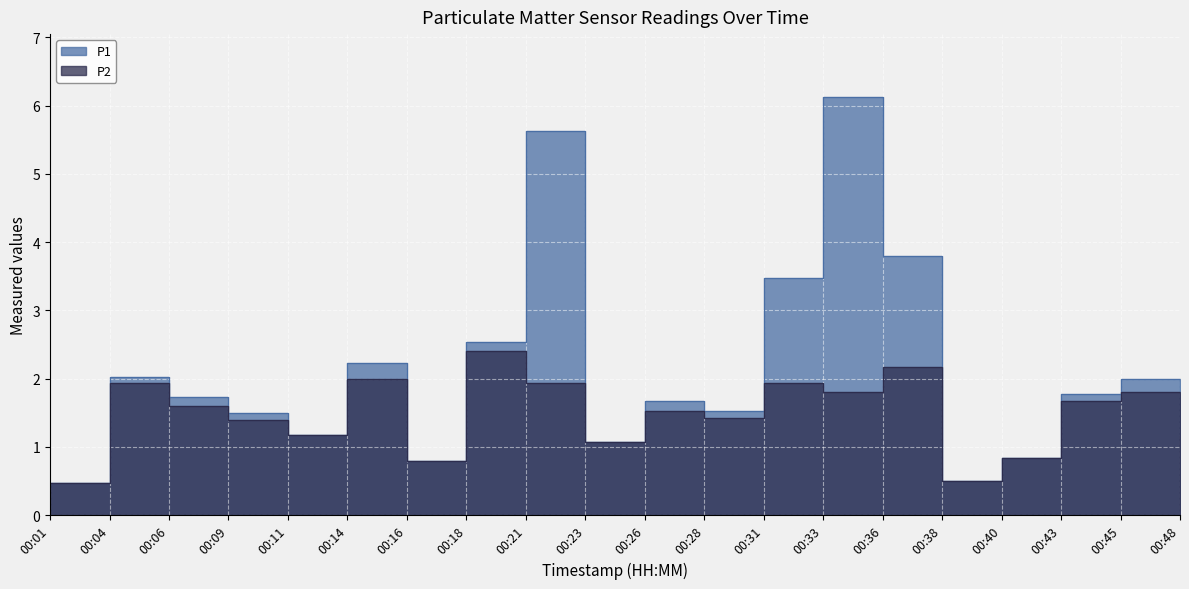

How many values in the P1 series are below 1?

4